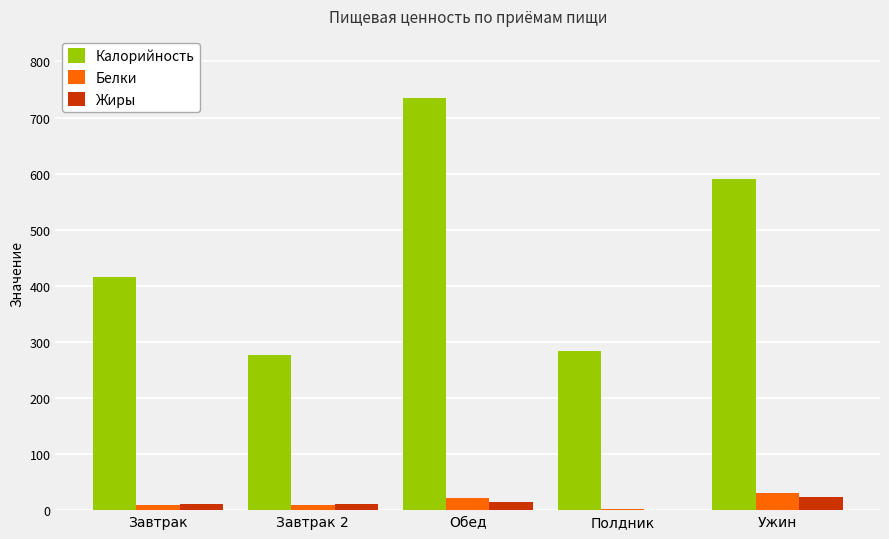

What is the sum of all Жиры values?

60.5